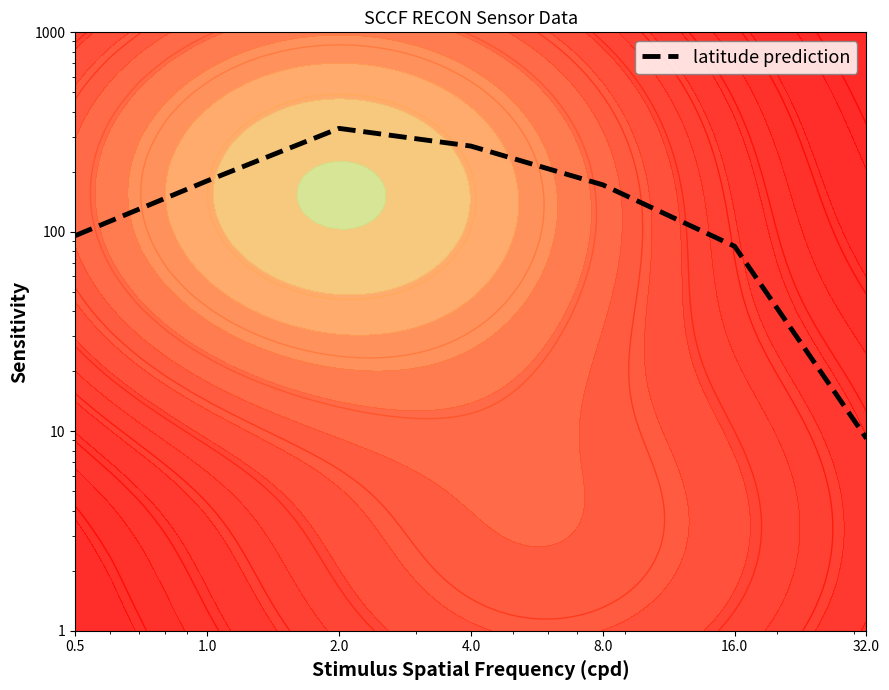

Does the chart display data point markers on the line(s)?

No